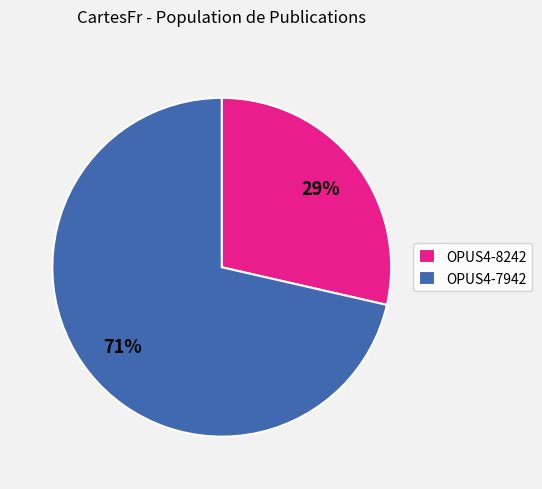

Is there a majority slice in this chart?

Yes